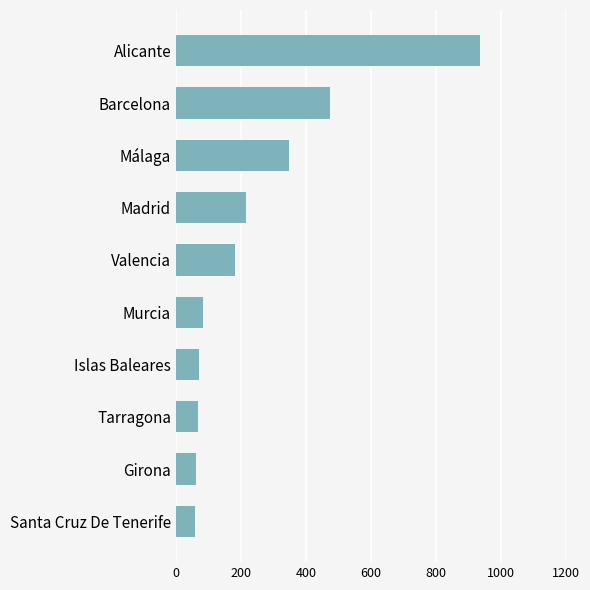

What is the average value?

250